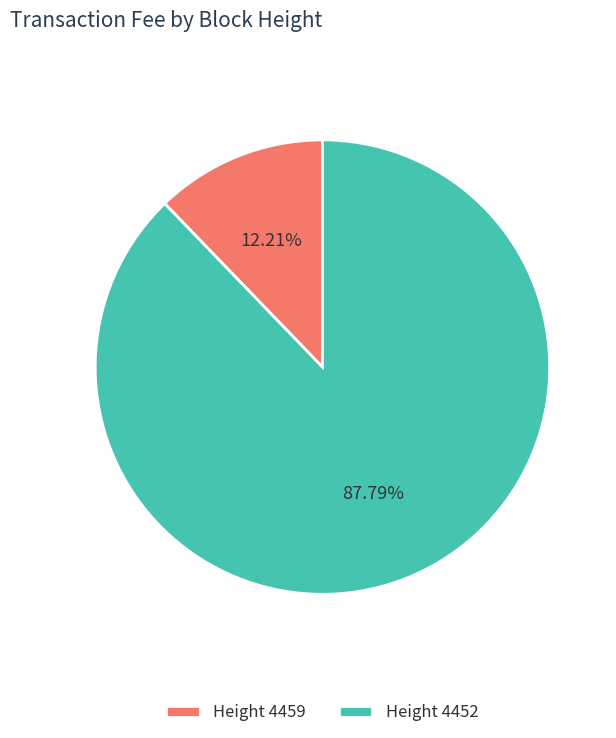

Which slice is the largest?

Height 4452